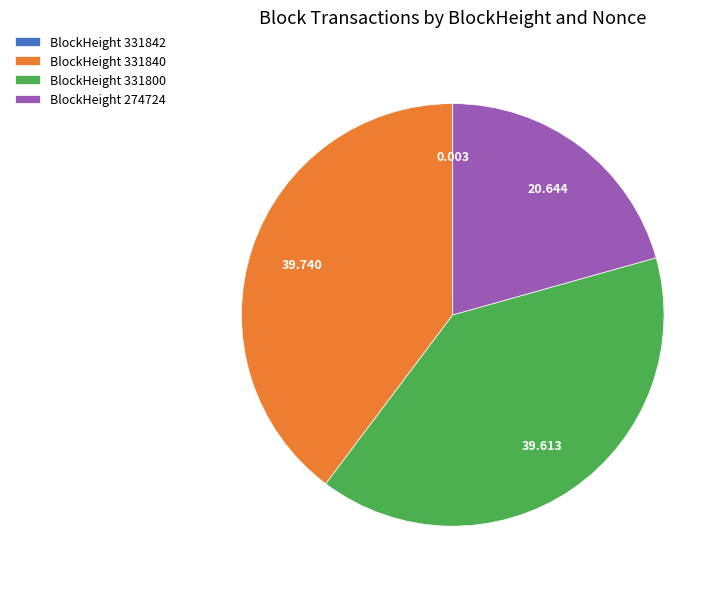

Is there a majority slice in this chart?

No